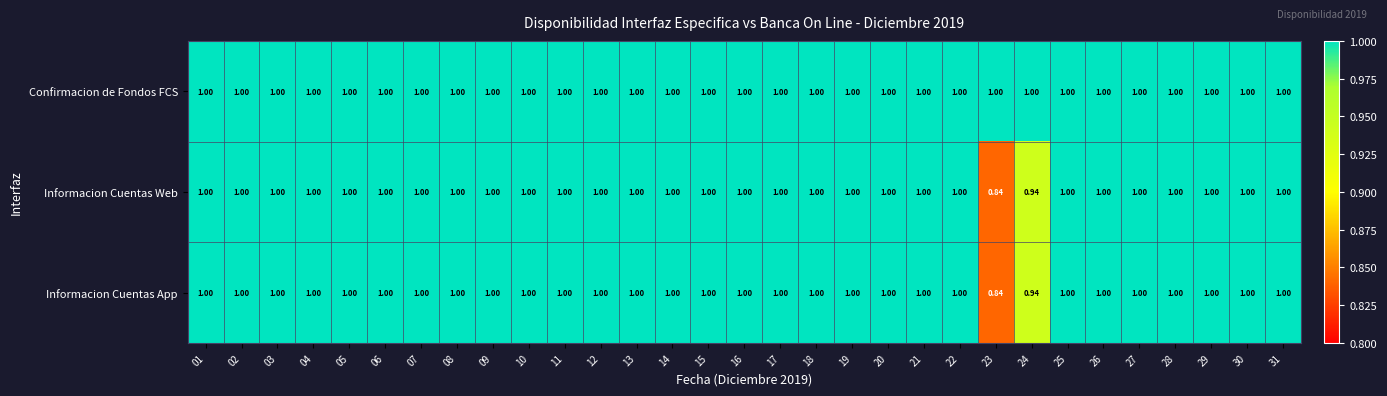

Rank the series at 10 from highest to lowest value.

Confirmacion de Fondos FCS, Informacion Cuentas Web, Informacion Cuentas App